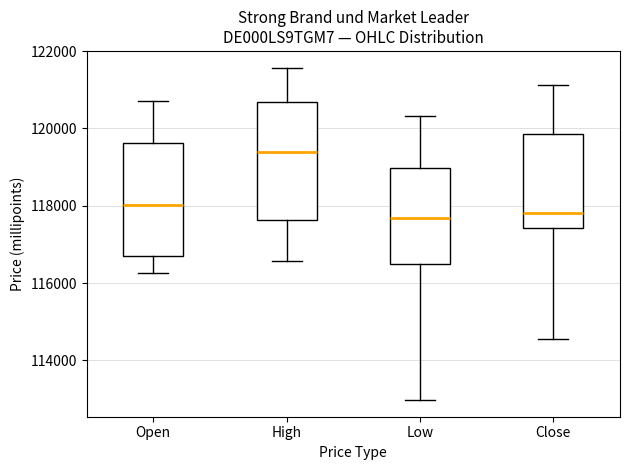

Which box has the highest median line?

High